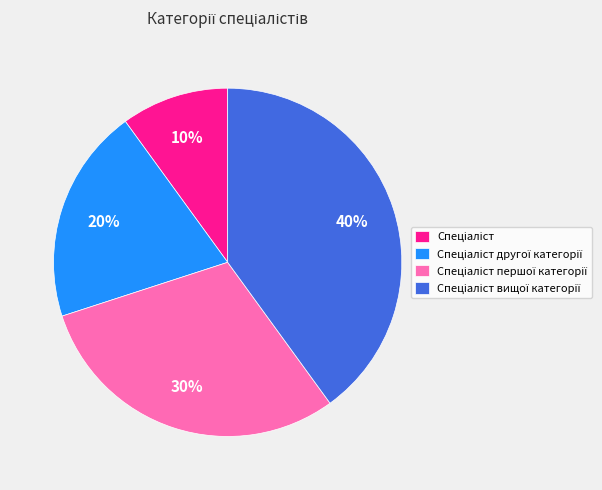

Does any single category account for the majority?

No